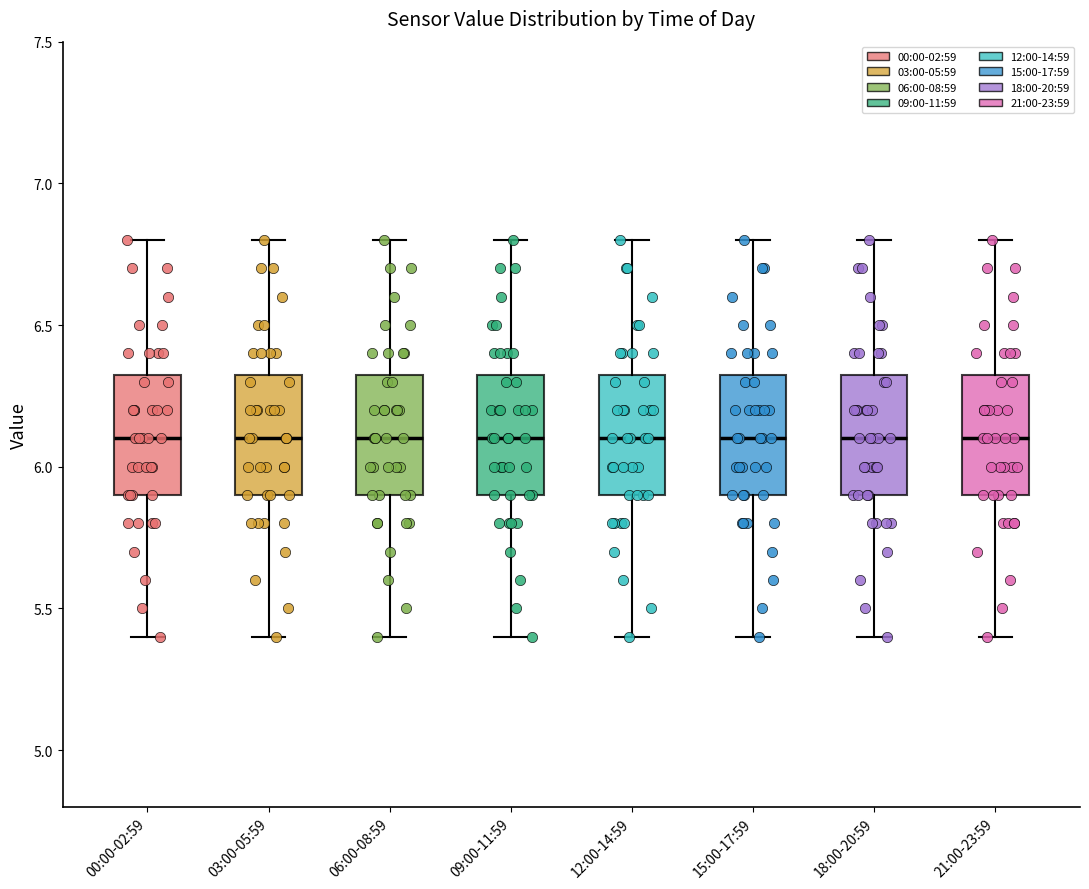

Where does the upper whisker of the box for 03:00-05:59 end on the y-axis? The values are not printed on the chart, so give them approximately, as read against the axis.

6.80